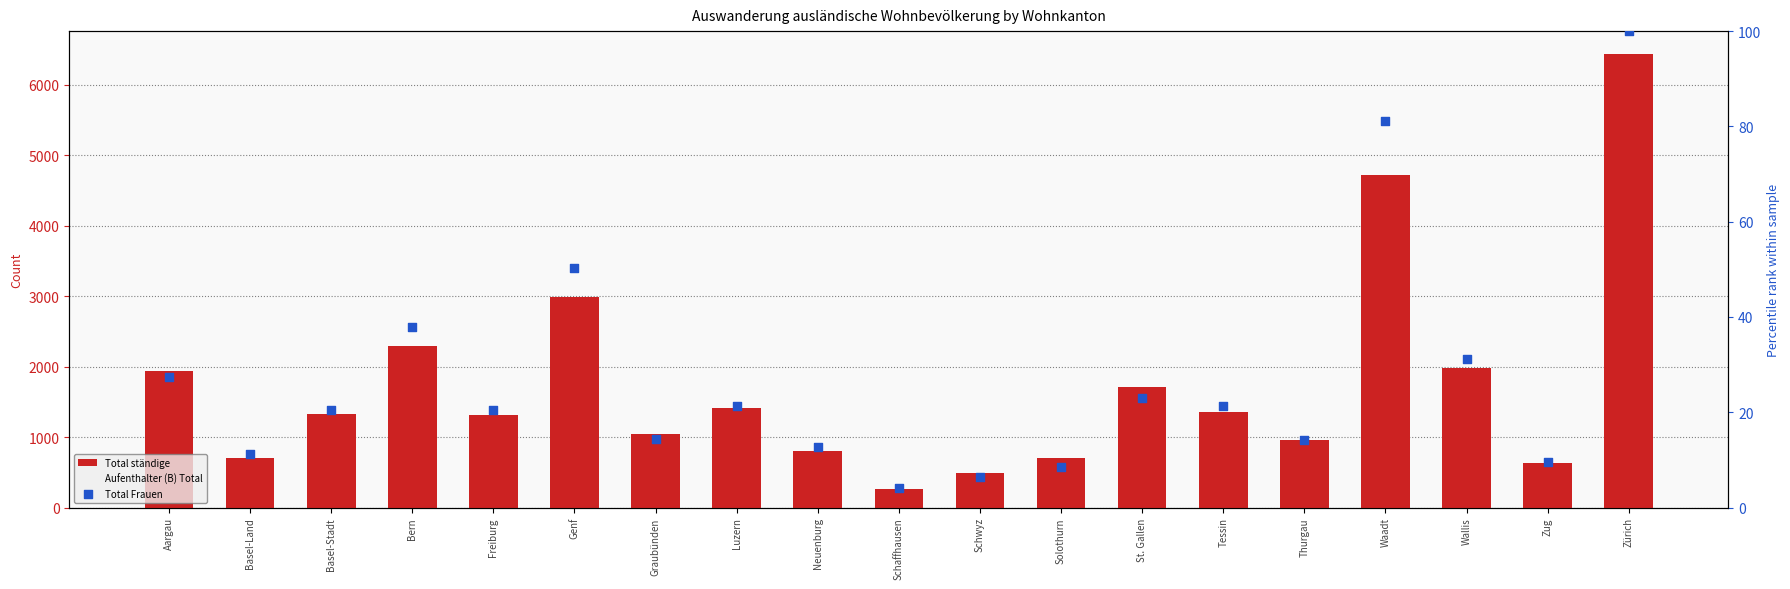

At how many categories does at least one series exceed 3160?

2